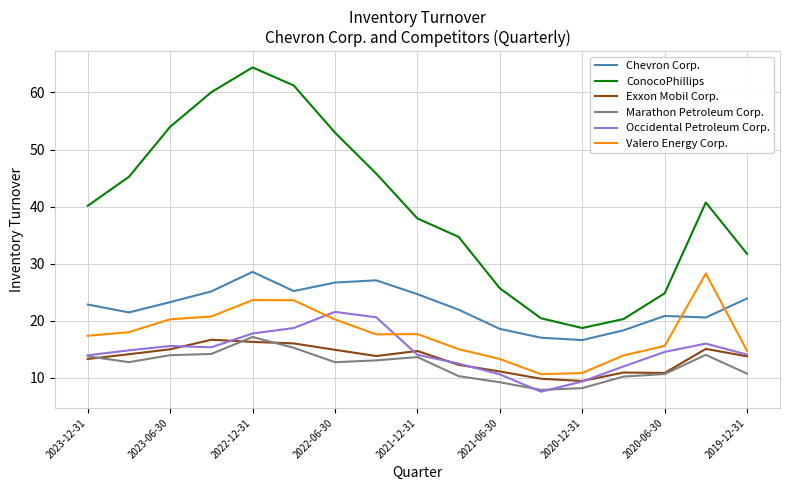

True or false: ConocoPhillips and Chevron Corp. intersect in this chart.

False